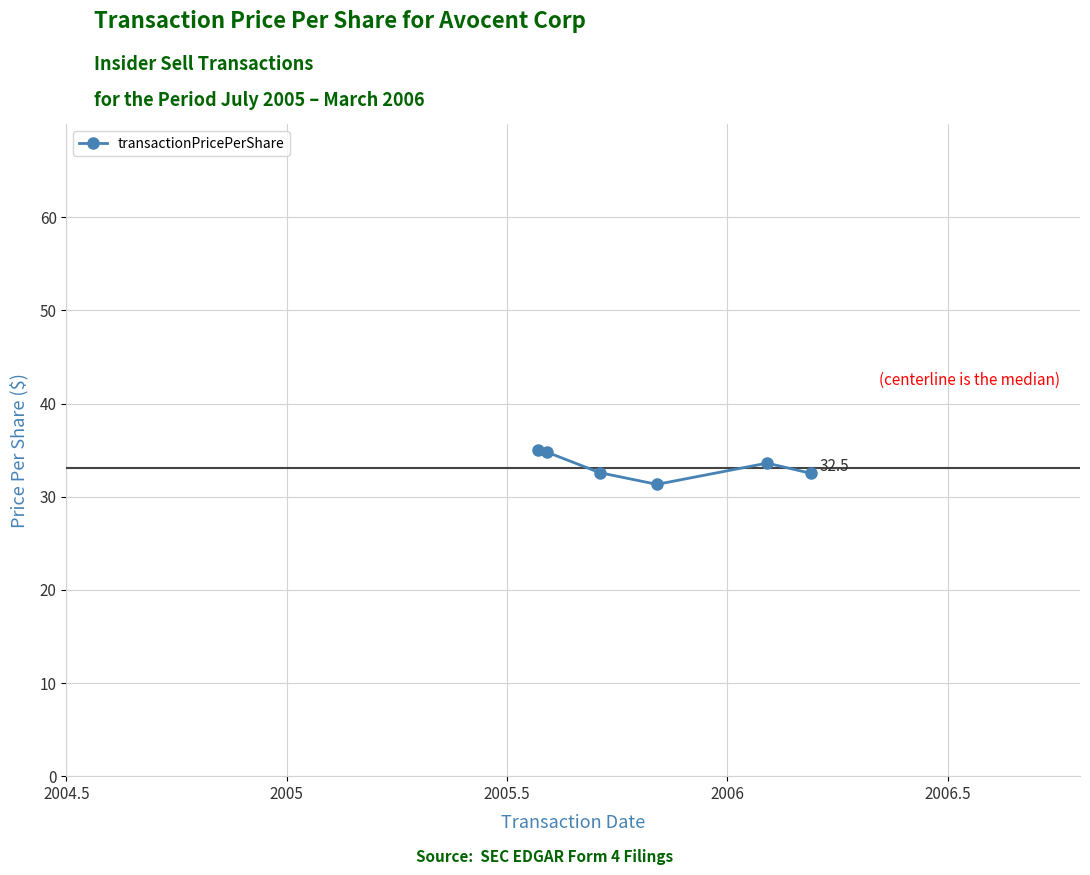

What is the sum of all values?

199.8